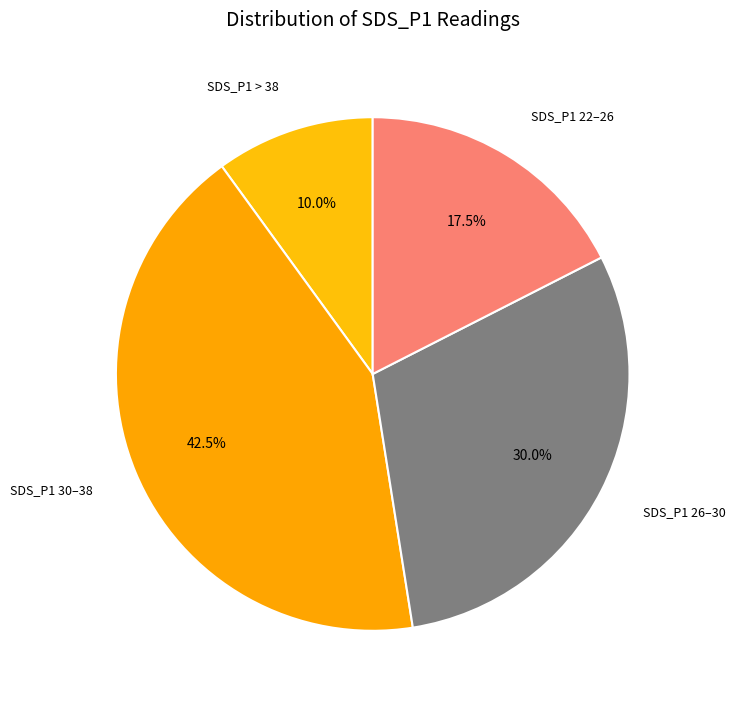

Rank the categories by value from highest to lowest.

SDS_P1 30–38, SDS_P1 26–30, SDS_P1 22–26, SDS_P1 > 38